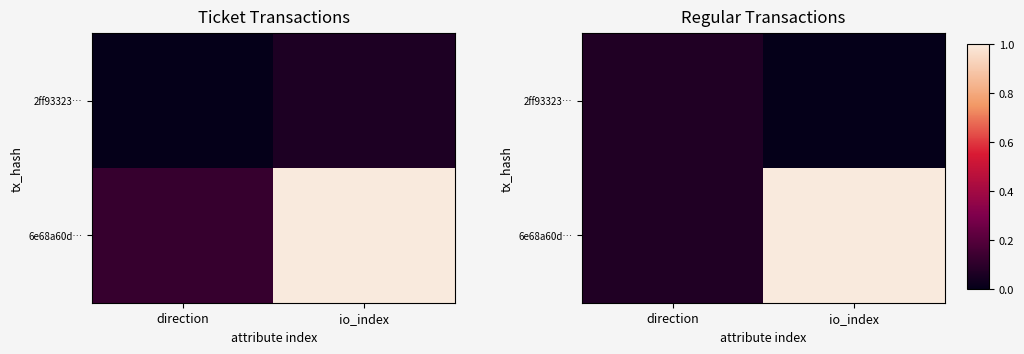

Is it true that 6e68a60d… equals 1.0 at io_index?

True